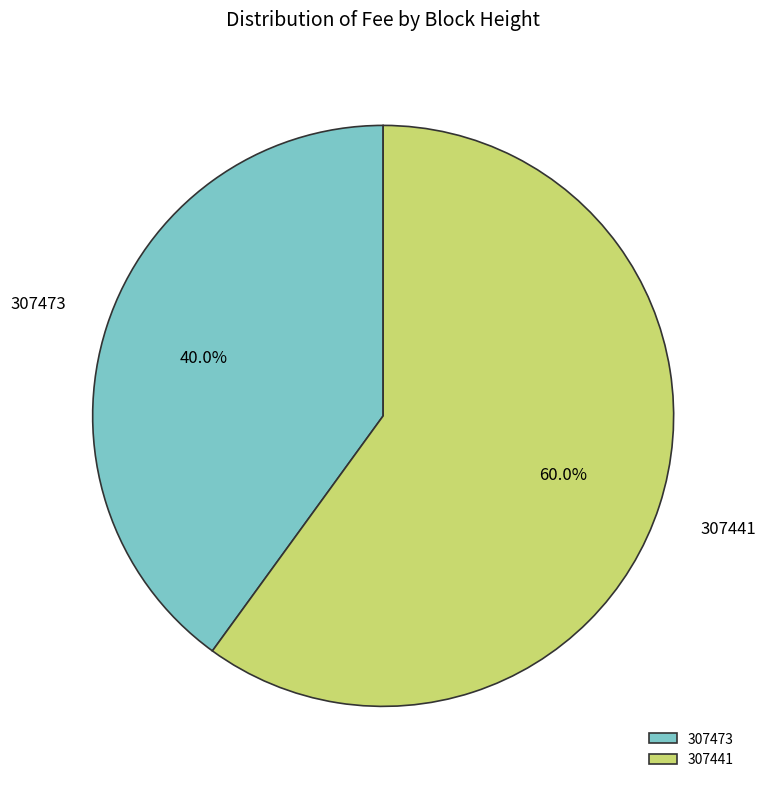

How many slices are in this pie chart?

2